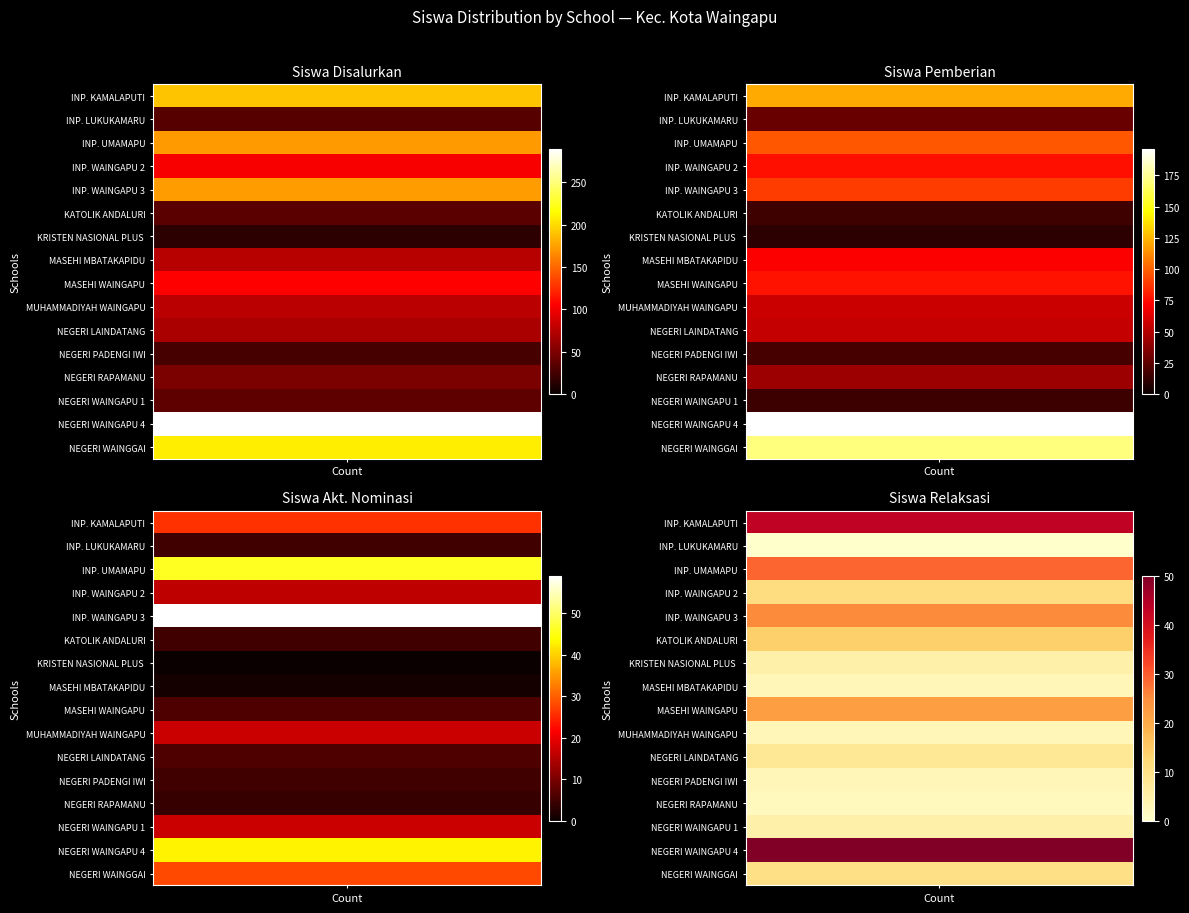

Reading right to left, list all the values displayed in this chart.

Siswa Disalurkan: 208	289	37	49	26	69	76	105	75	15	35	173	103	172	33	190
Siswa Pemberian: 170	196	15	43	18	55	56	77	71	10	16	89	76	97	28	121
Siswa Akt. Nominasi: 28	43	17	4	5	6	17	6	1	0	5	59	16	46	5	26
Siswa Relaksasi: 10	50	5	2	3	8	3	22	3	5	14	25	11	29	0	43